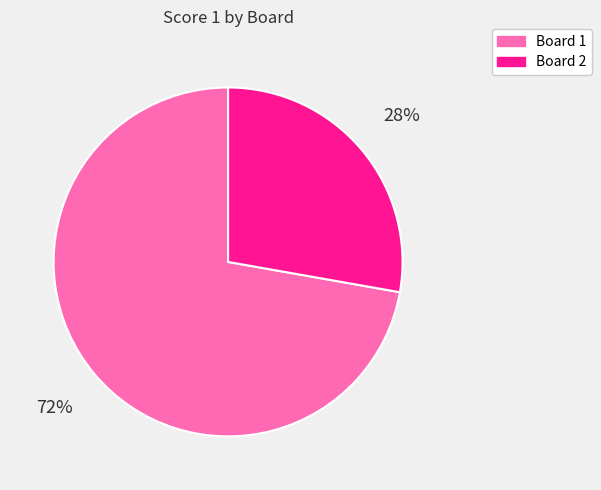

How many segments does this pie chart have?

2